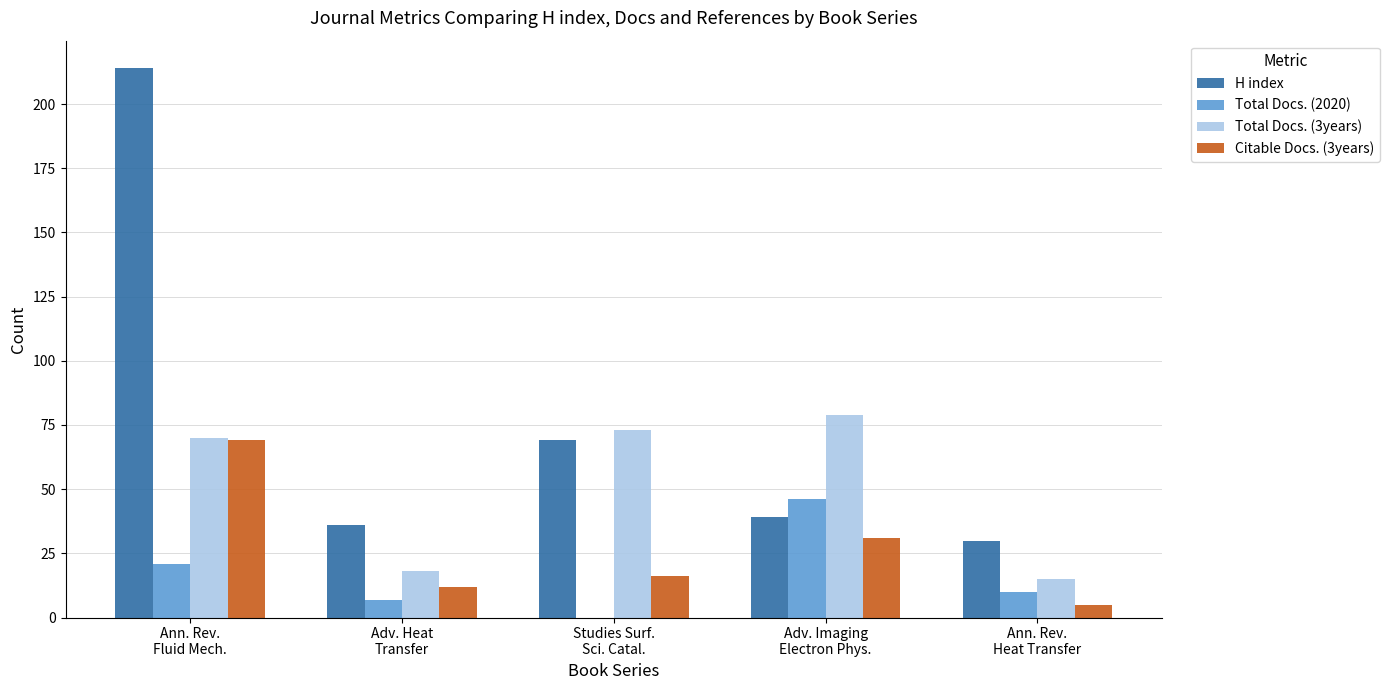

What is the greatest value displayed?

214